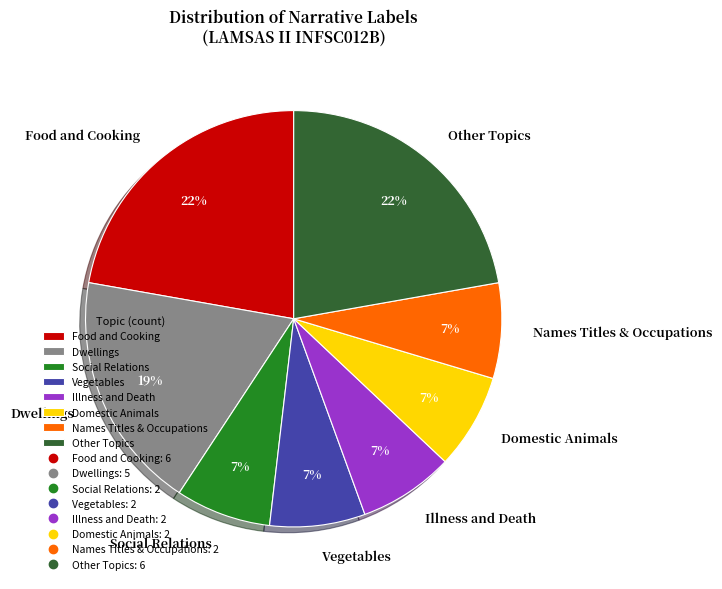

Is it true that Social Relations is 1% of the pie?

False